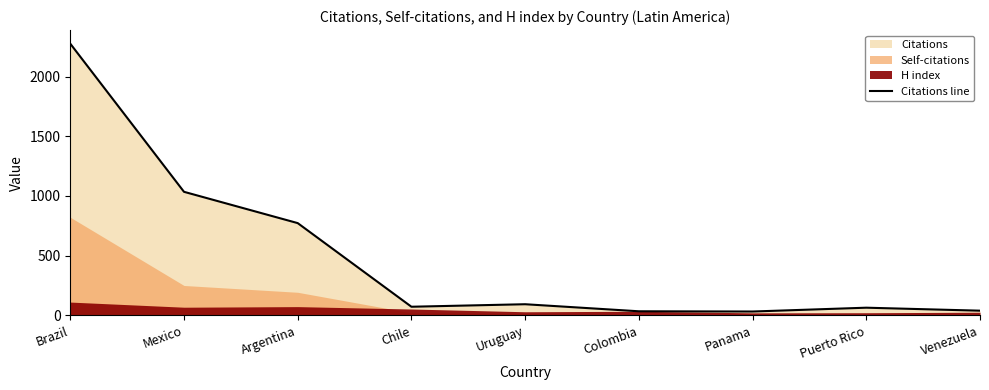

What is the greatest value displayed?

2275